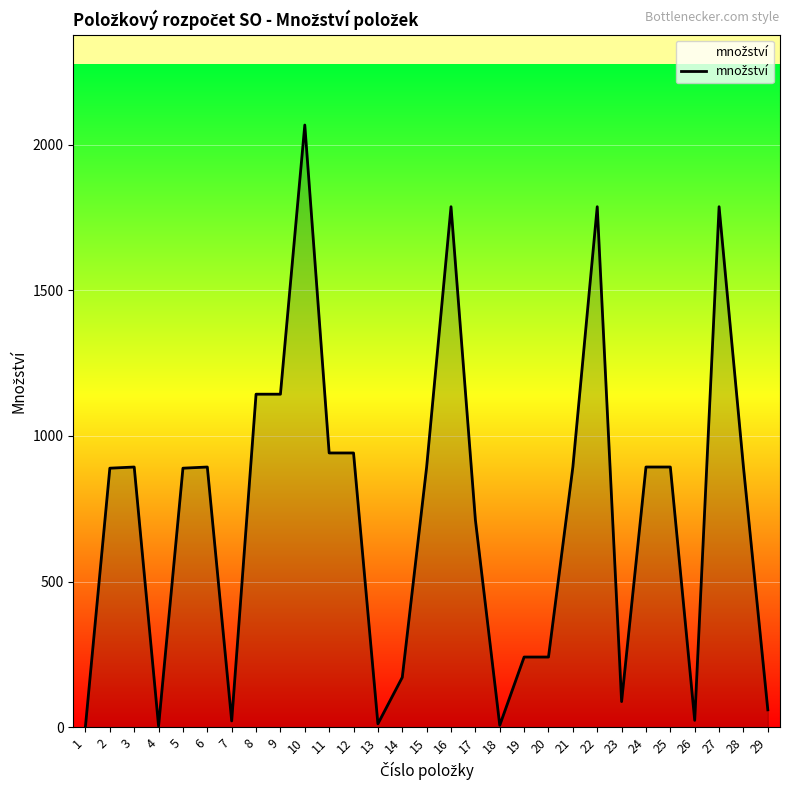

What is the greatest value displayed?

2066.9